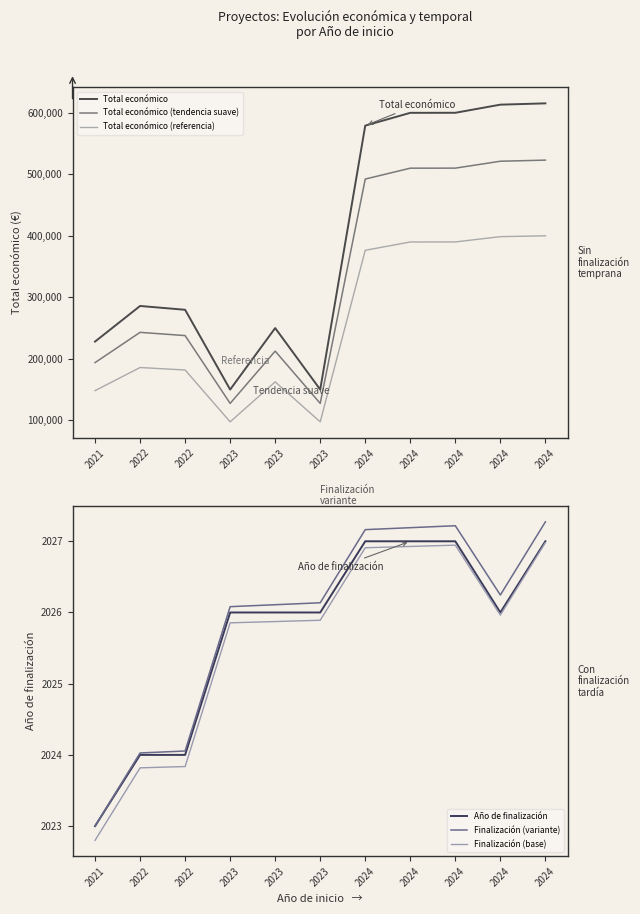

Between 2024 and 2022, which is larger?

2024